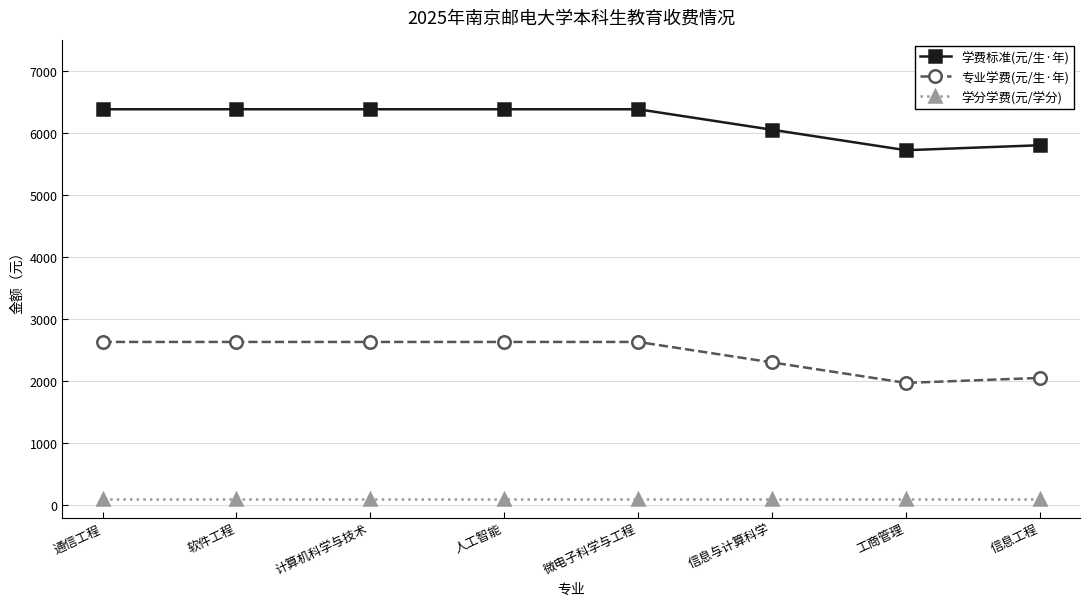

What is the lowest value of the 专业学费(元/生·年) series?

1970